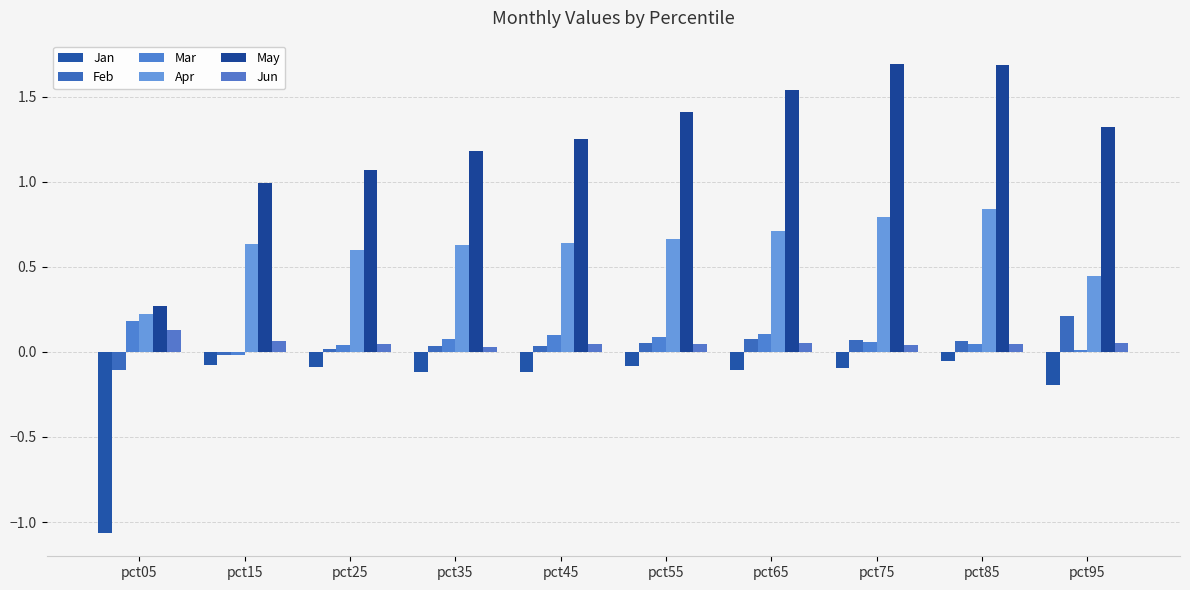

Between pct05 and pct15, which is larger?

pct15